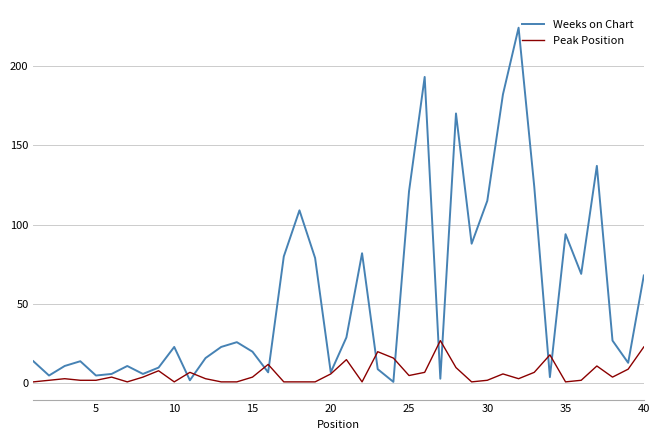

Which series has the widest spread of values?

Weeks on Chart